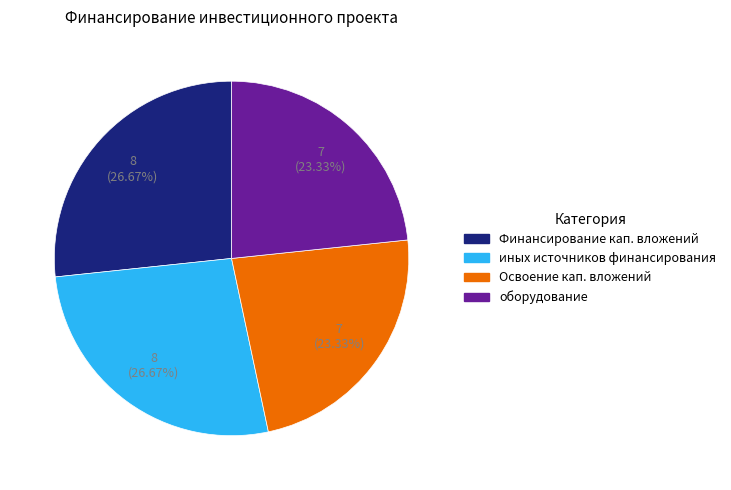

What percentage is the иных источников финансирования slice, to the nearest percent?

27%